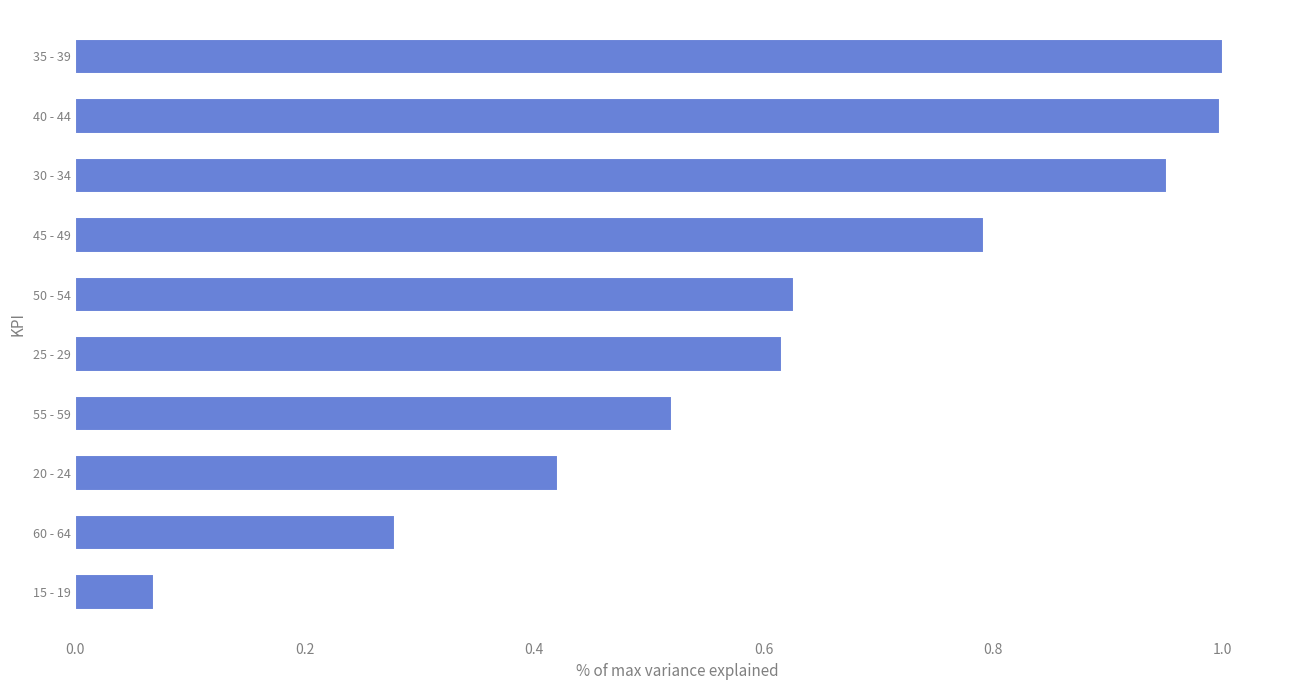

Which category has the lowest value across all series?

15 - 19